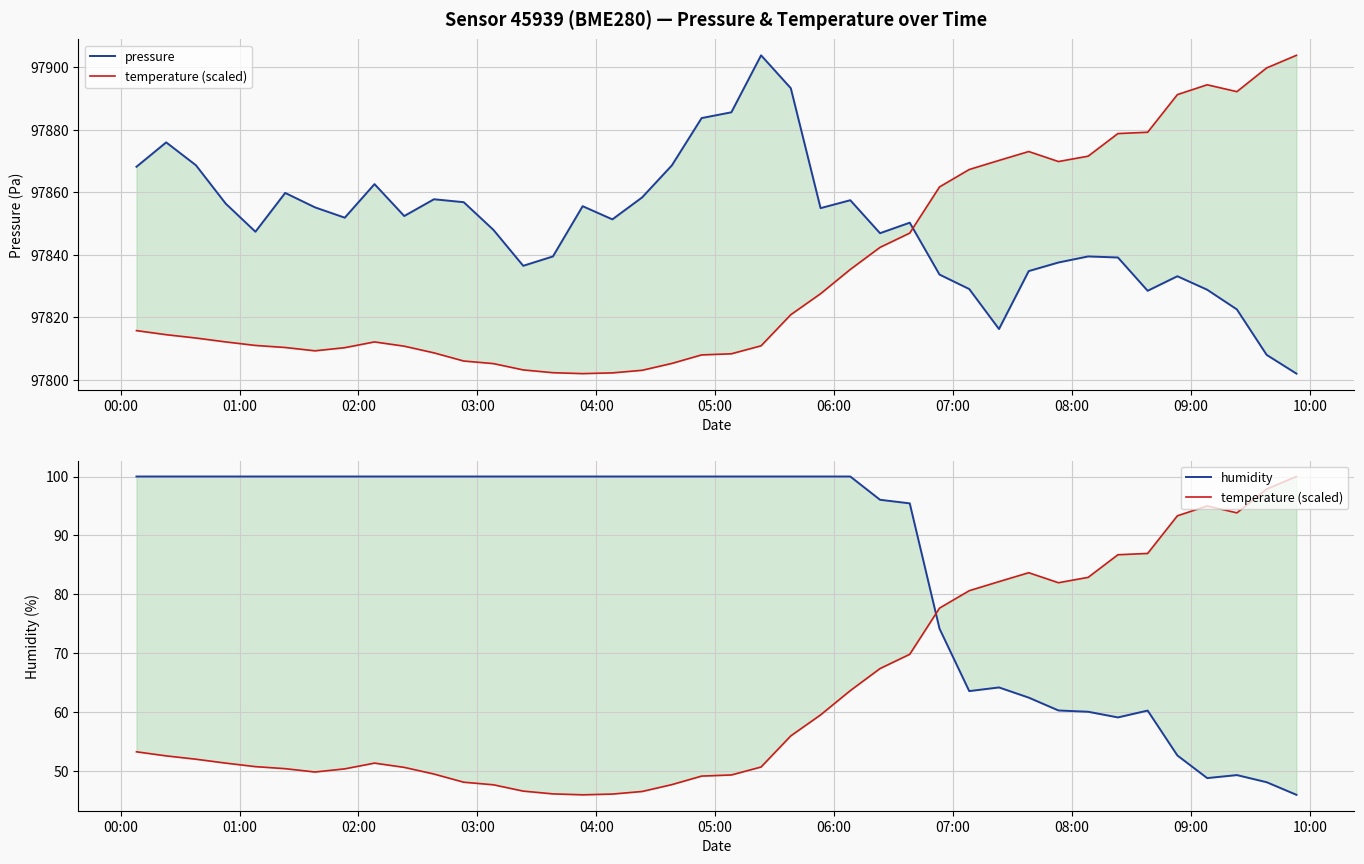

What is the difference between the second highest and minimum values in the pressure series?

91.4